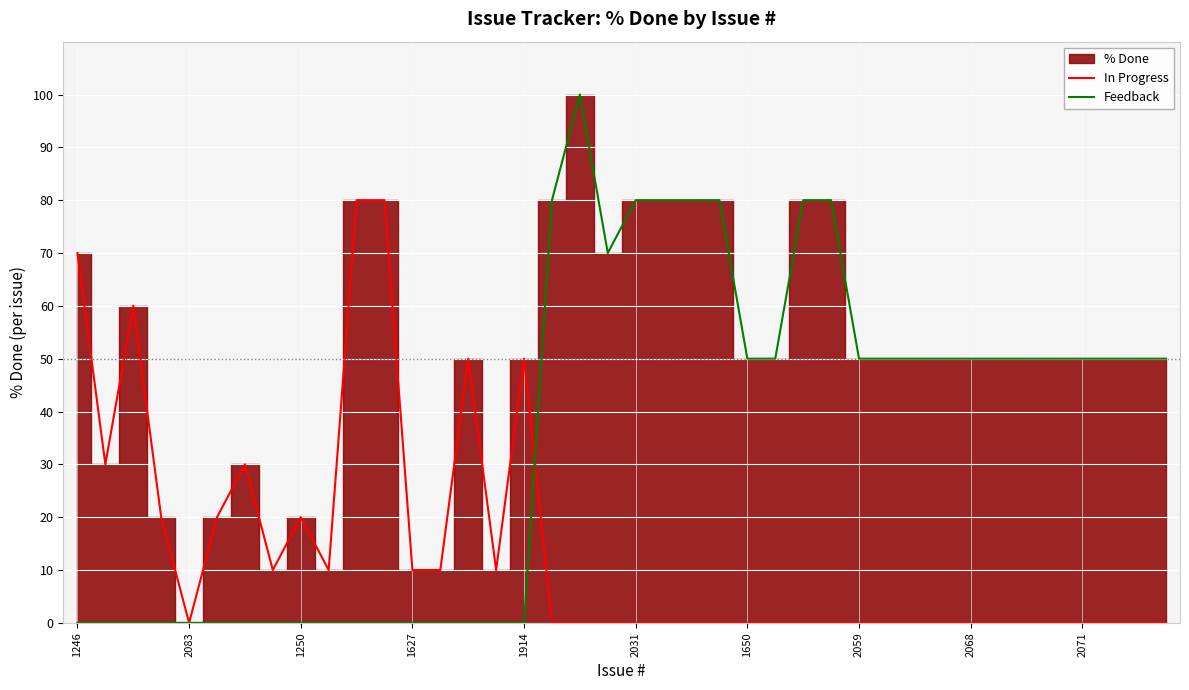

Does the chart display data point markers on the line(s)?

No